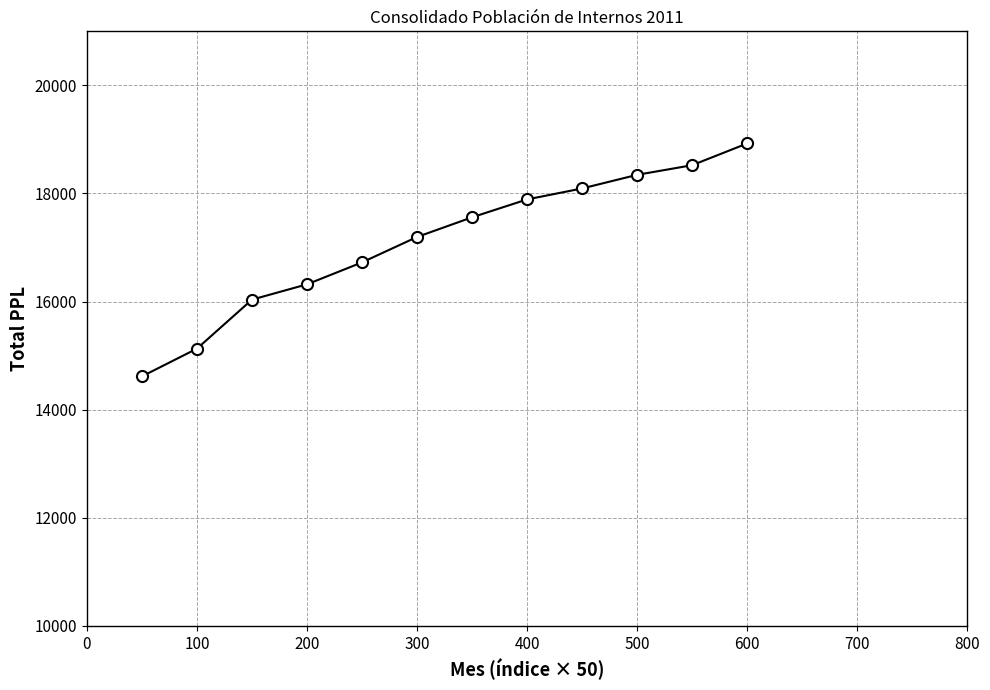

What is the smallest value displayed?

14616